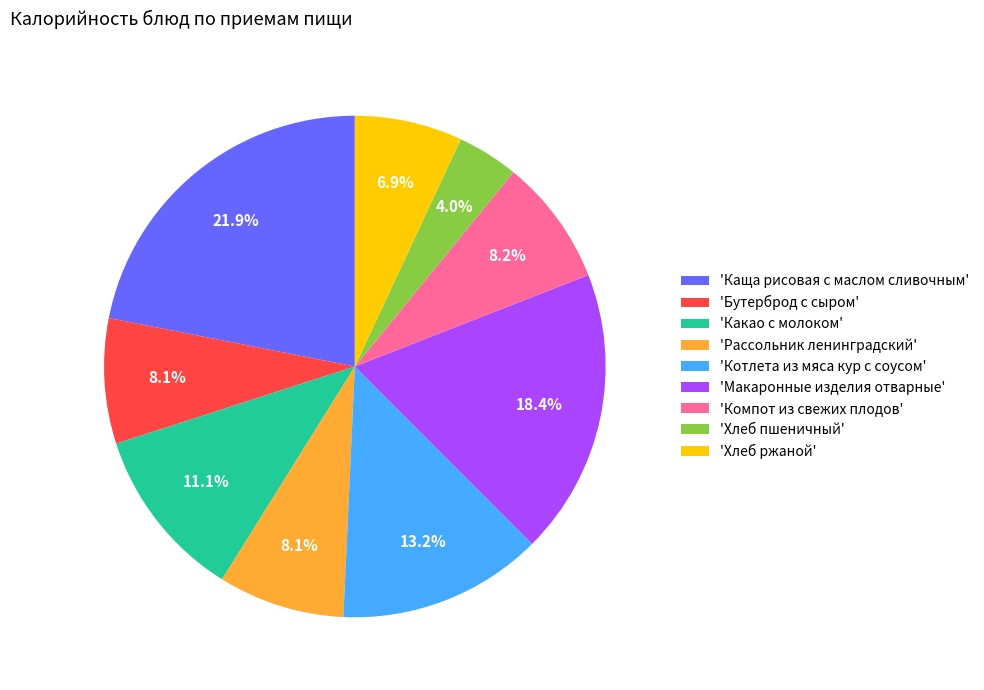

Which has a higher value, 'Котлета из мяса кур с соусом' or 'Какао с молоком'?

'Котлета из мяса кур с соусом'